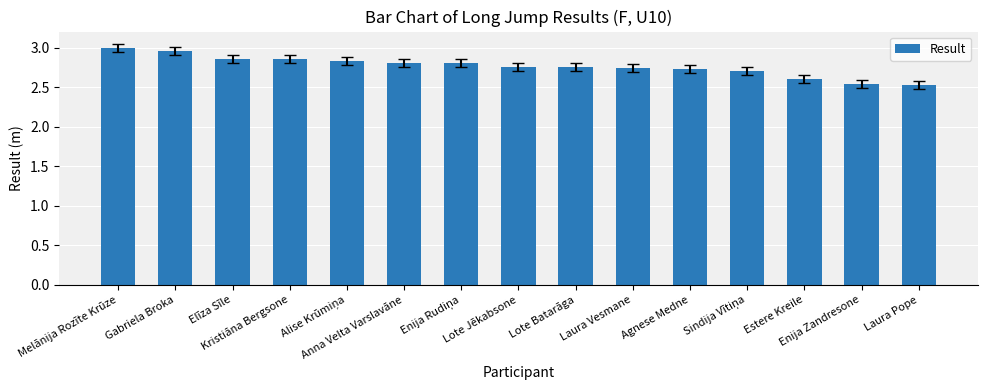

What is the difference between the maximum and minimum values?

0.5